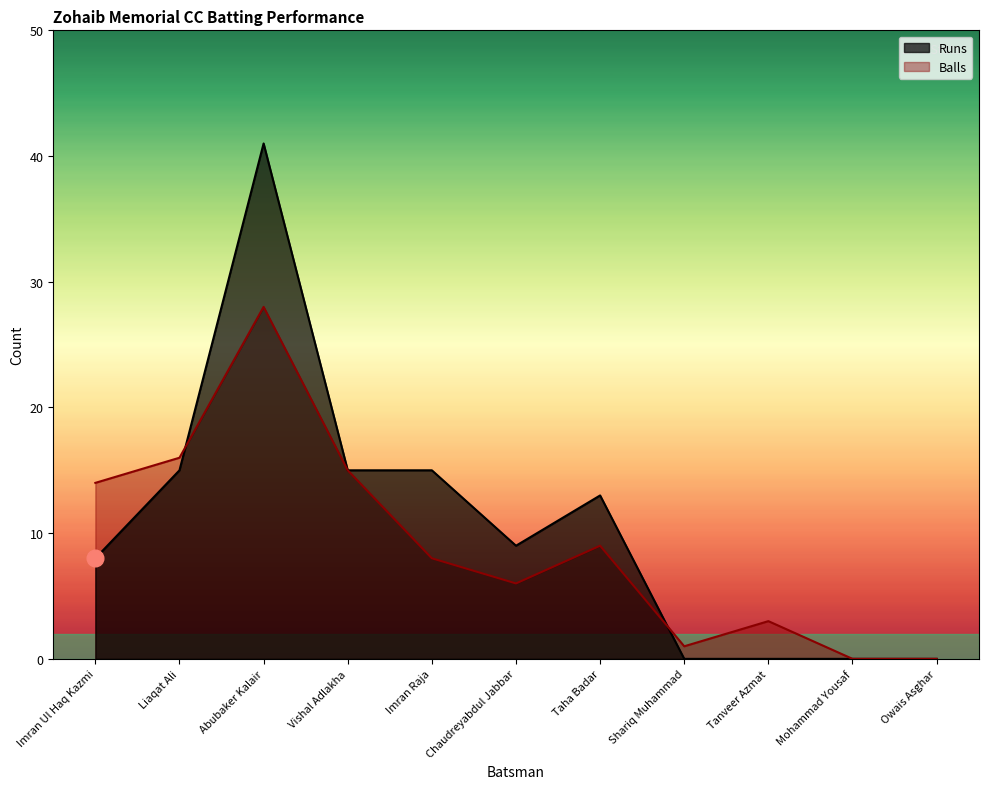

The Balls series shows 8 at Imran Raja. True or false?

True